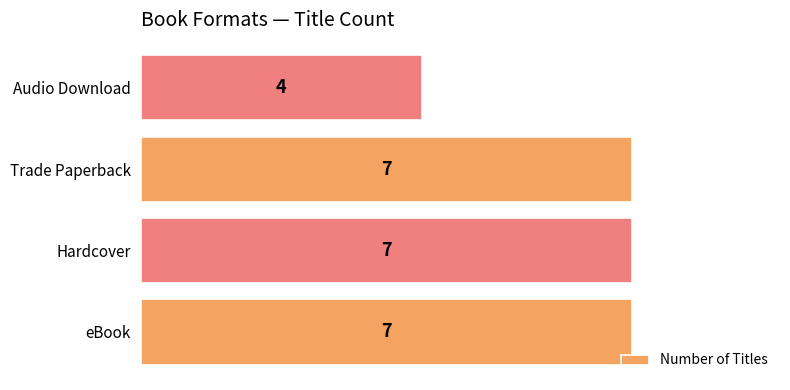

What is the maximum value shown in the chart?

7